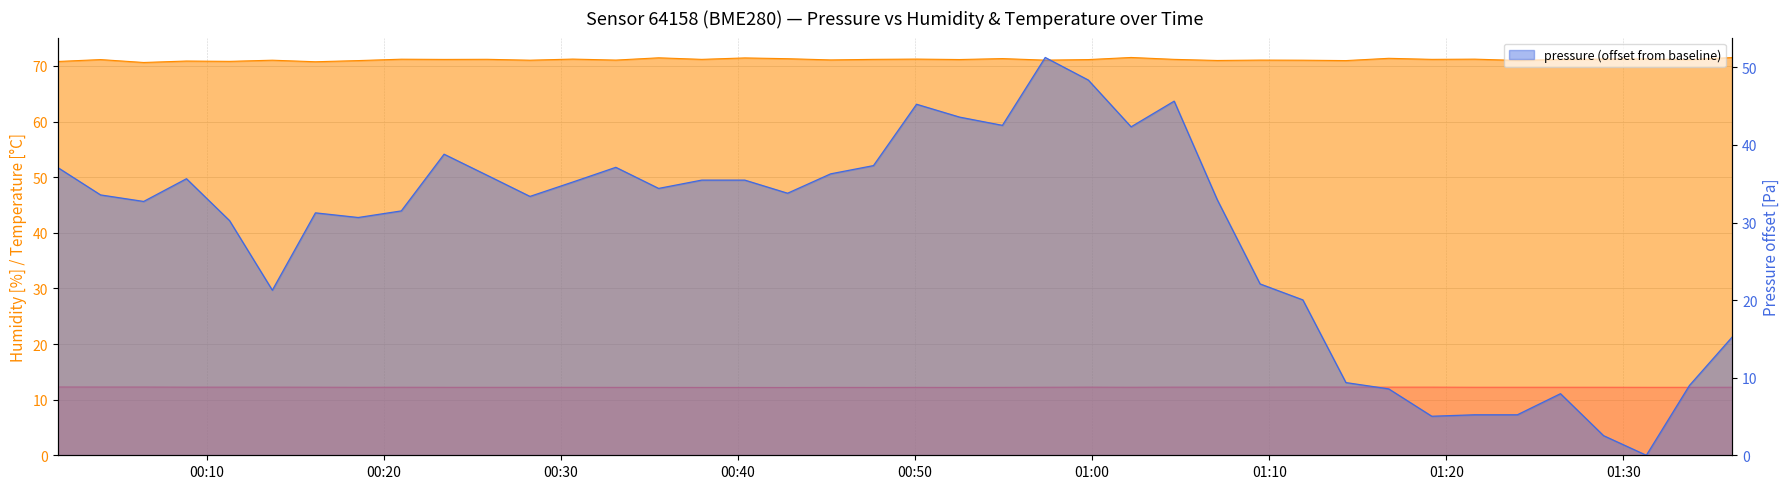

Reading left to right, transcribe all the data shown in this chart.

humidity line: 70.8	71.2	70.6	70.9	70.8	71.0	70.8	71.0	71.2	71.2	71.2	71.0	71.2	71.1	71.5	71.2	71.5	71.3	71.1	71.2	71.2	71.2	71.3	71.0	71.2	71.5	71.2	71.0	71.1	71.0	71.0	71.4	71.2	71.2	71.0	71.2	71.2	71.3	71.1	71.5
temperature line: 12.3	12.3	12.3	12.2	12.2	12.2	12.2	12.2	12.2	12.2	12.2	12.2	12.2	12.2	12.2	12.2	12.2	12.2	12.2	12.2	12.2	12.2	12.2	12.2	12.2	12.2	12.2	12.2	12.2	12.3	12.3	12.2	12.2	12.2	12.2	12.2	12.2	12.2	12.2	12.2
pressure line: 37.1	33.6	32.7	35.6	30.2	21.3	31.2	30.6	31.5	38.8	36.1	33.4	35.2	37.1	34.4	35.5	35.5	33.8	36.3	37.3	45.2	43.6	42.5	51.3	48.4	42.3	45.6	32.9	22.1	20.0	9.4	8.6	5.0	5.2	5.2	7.9	2.5	0.0	9.0	15.2